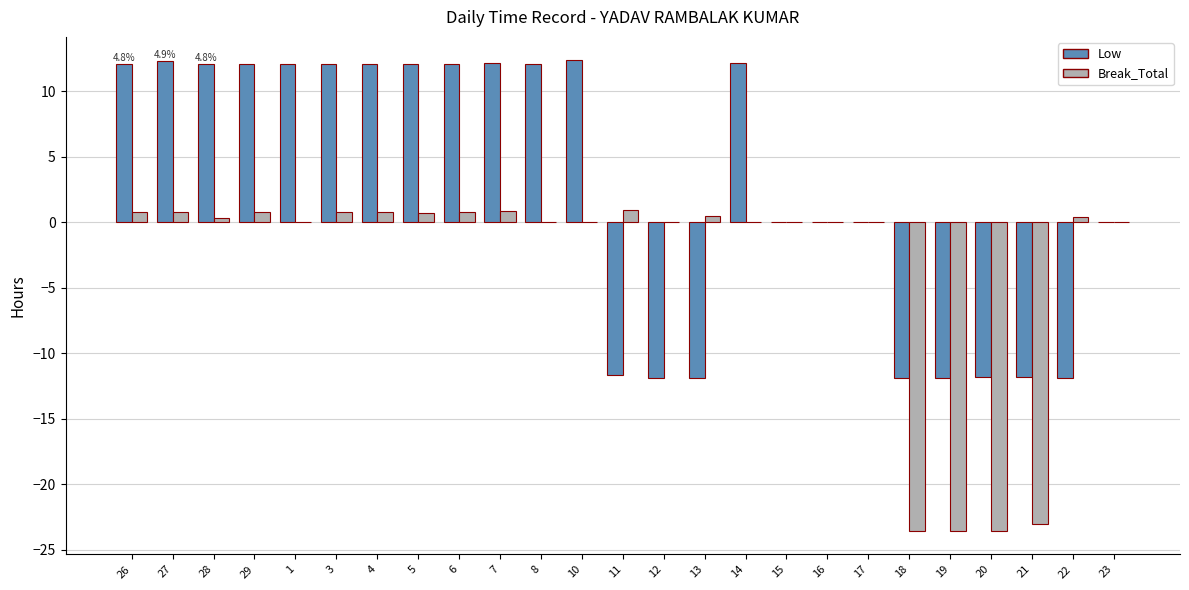

How many groups of bars are there?

25